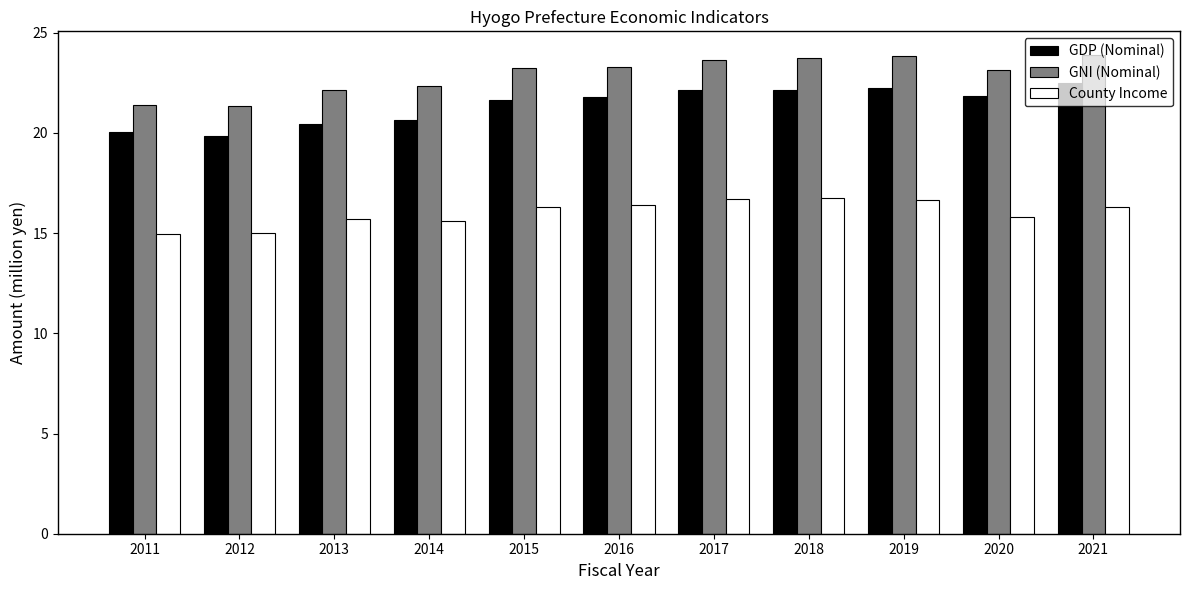

Is it true that GNI (Nominal) equals 32.3 at 2016?

False